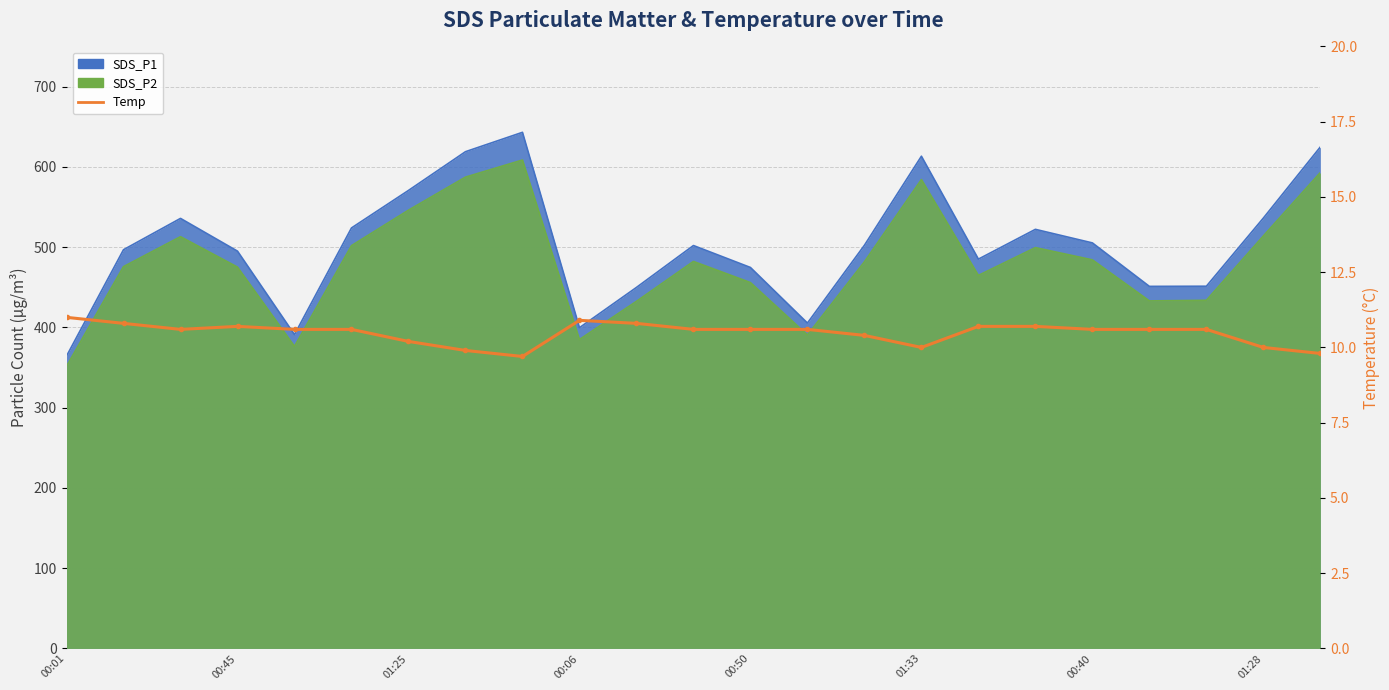

Between 12 and 01:33, which is larger?

12